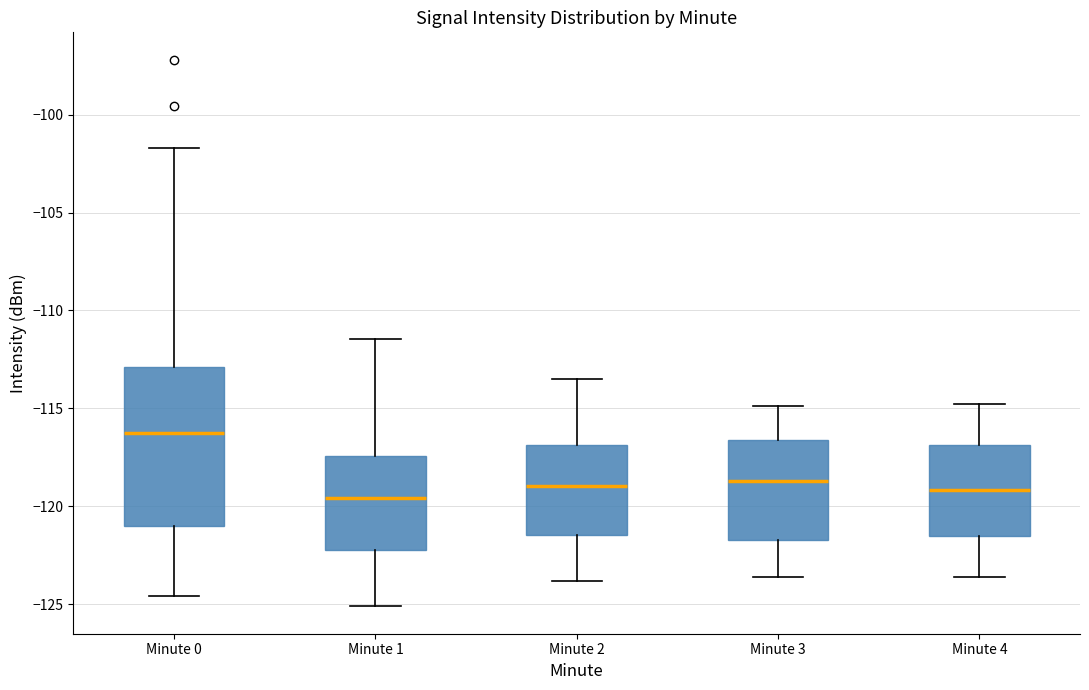

Where does the median line of the box for Minute 1 sit on the y-axis? The values are not printed on the chart, so give them approximately, as read against the axis.

-119.5